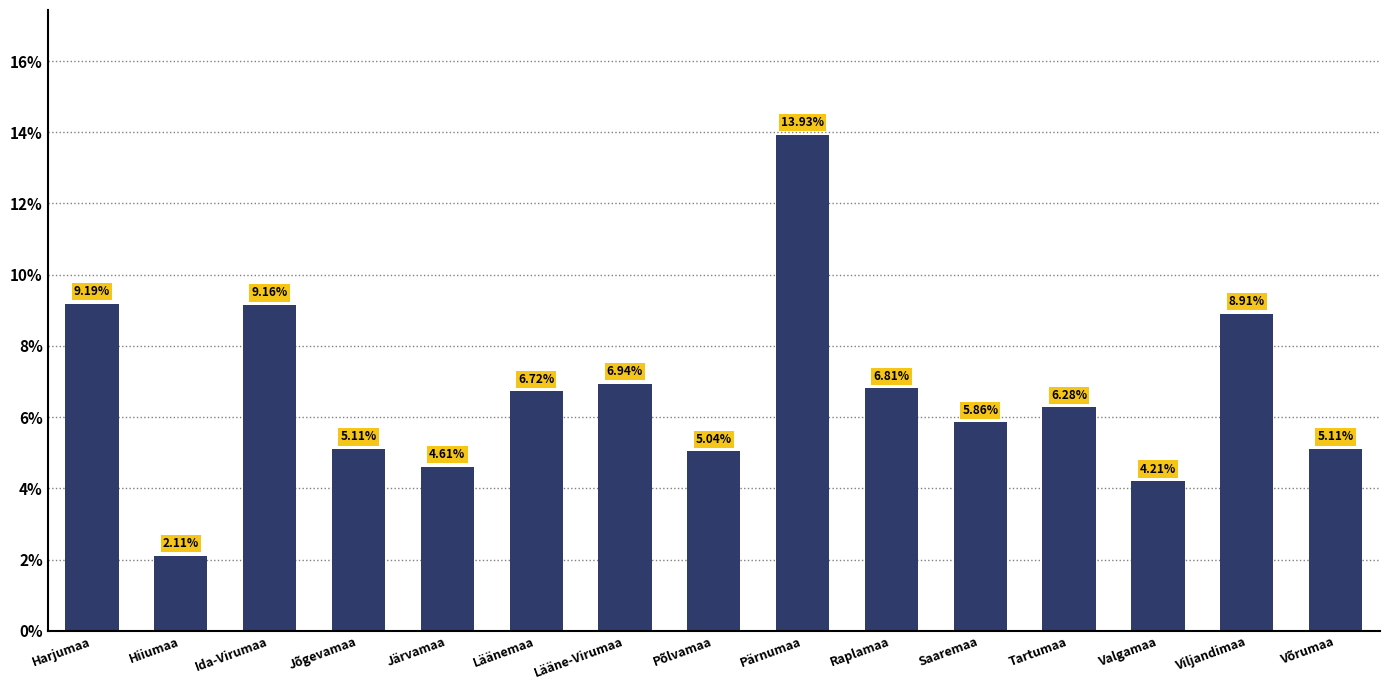

Which has a higher value, Valgamaa or Saaremaa?

Saaremaa